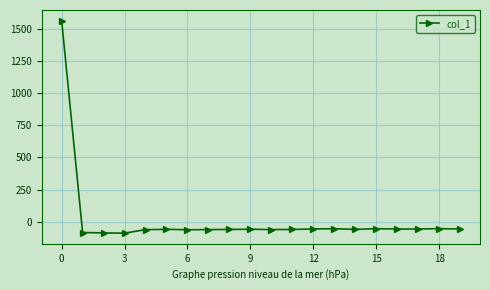

What is the maximum value shown in the chart?

1563.5